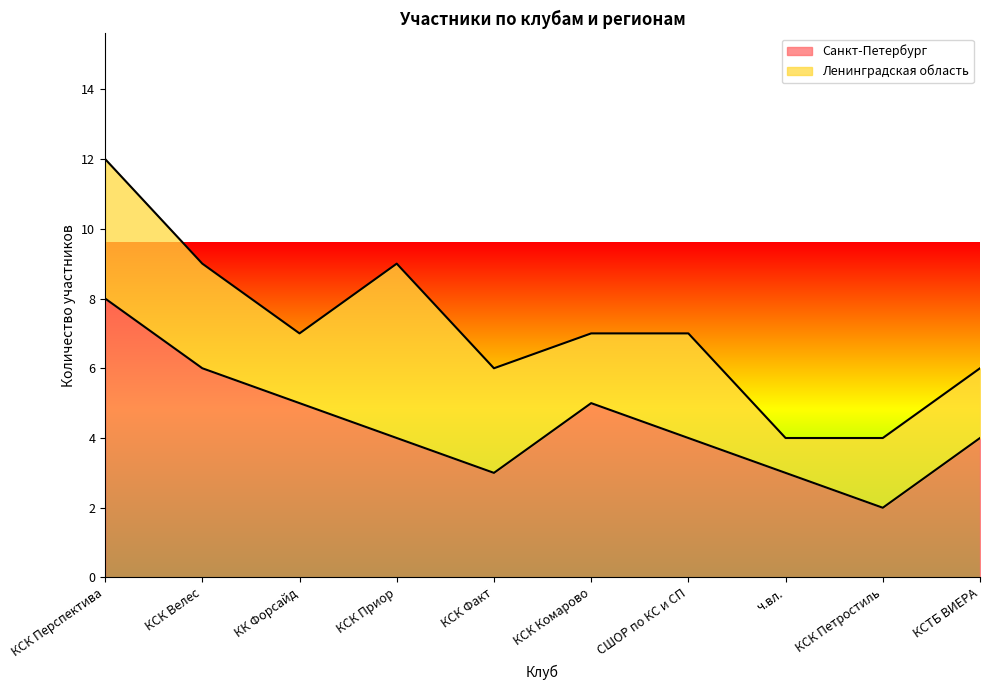

Rank the categories by value from highest to lowest.

КСК Перспектива, КСК Велес, КК Форсайд, КСК Комарово, КСК Приор, СШОР по КС и СП, КСТБ ВИЕРА, КСК Факт, ч.вл., КСК Петростиль